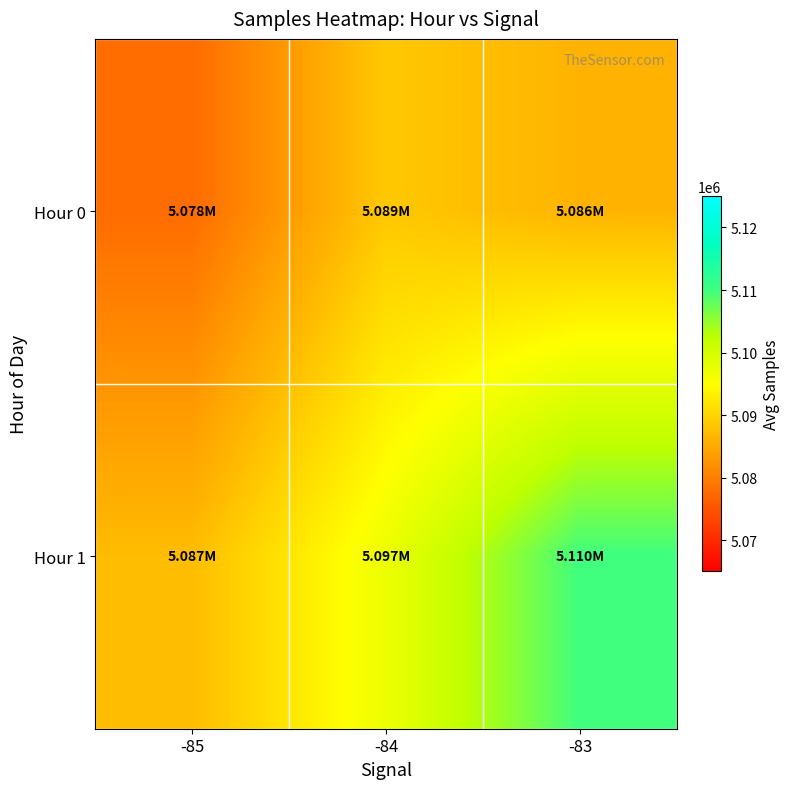

List the series in order of their overall mean, highest first.

Hour 1, Hour 0